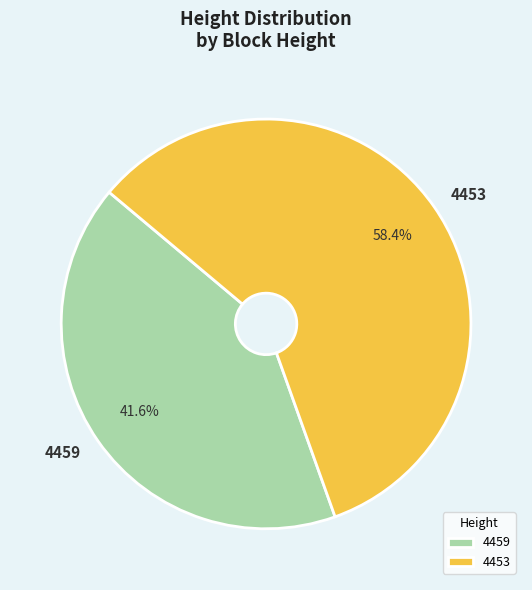

Is it true that 4453 is 72% of the pie?

False